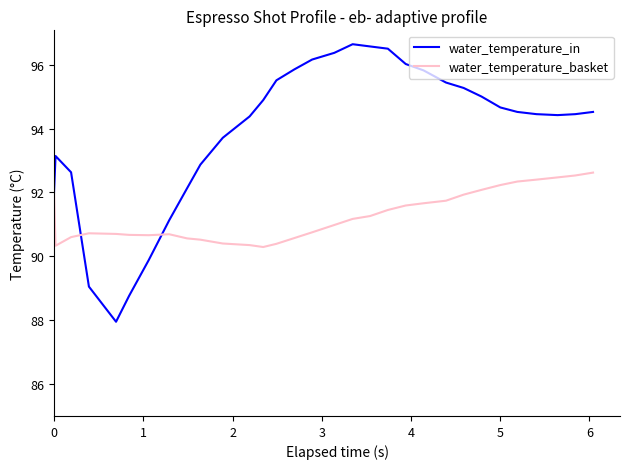

Which series has the largest total across all categories?

water_temperature_in